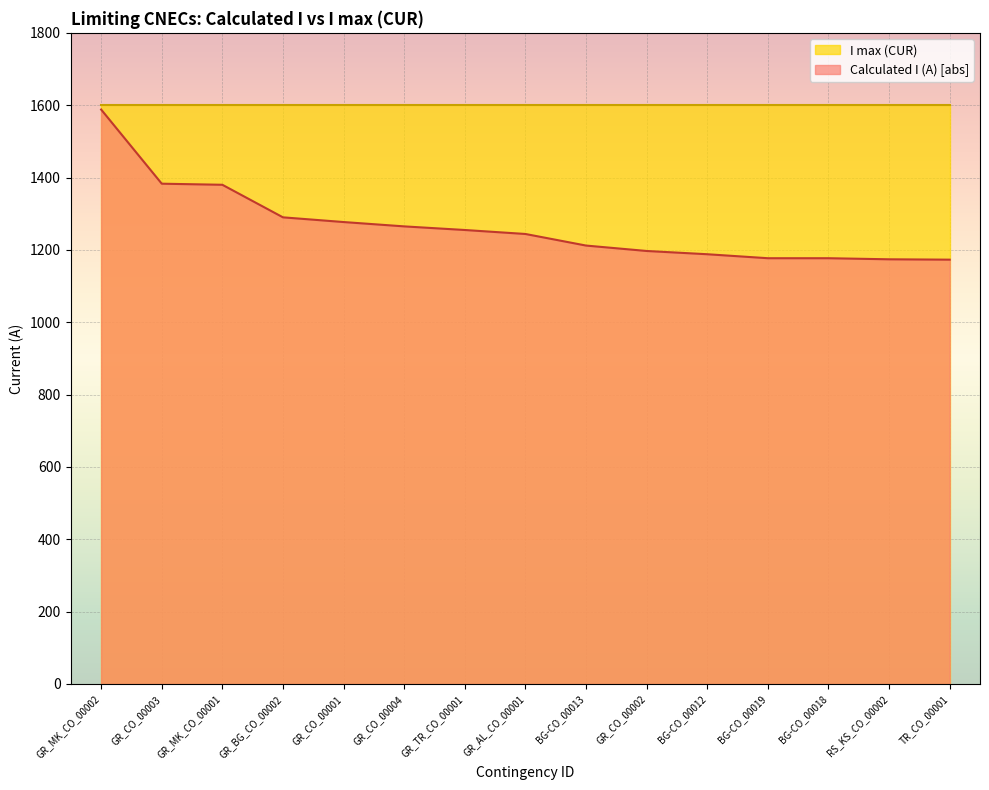

Is it true that the value at GR_AL_CO_00001 is 1969?

False